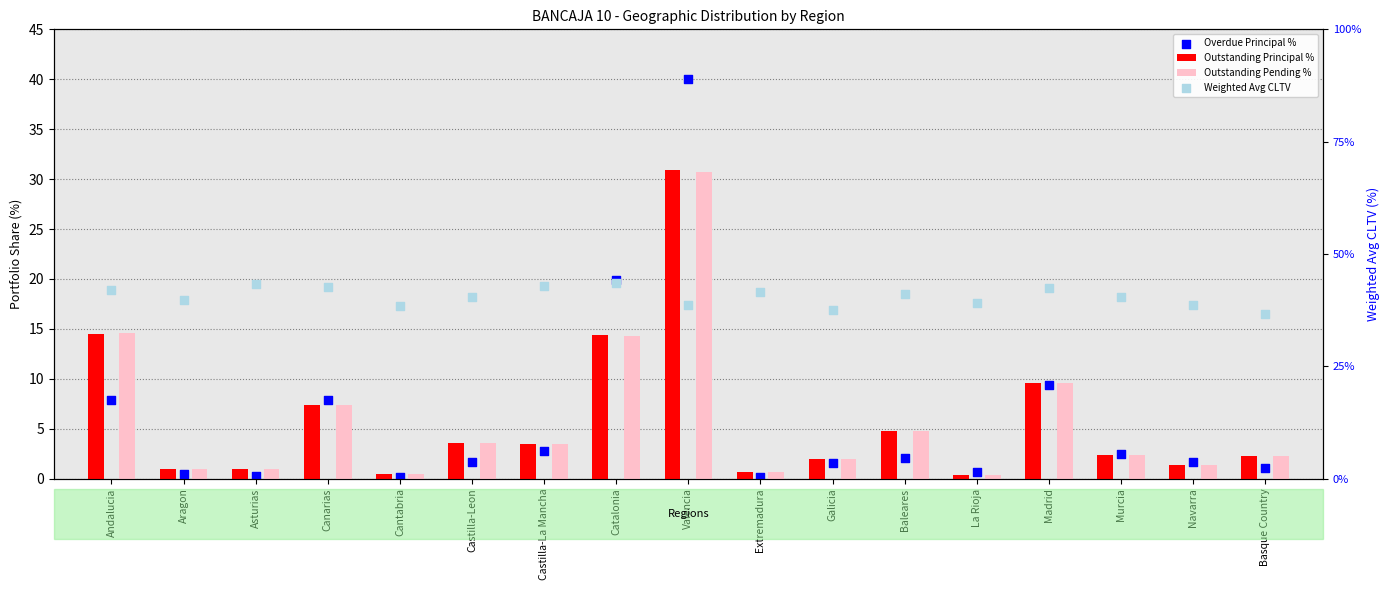

At how many categories does at least one series exceed 43?

2